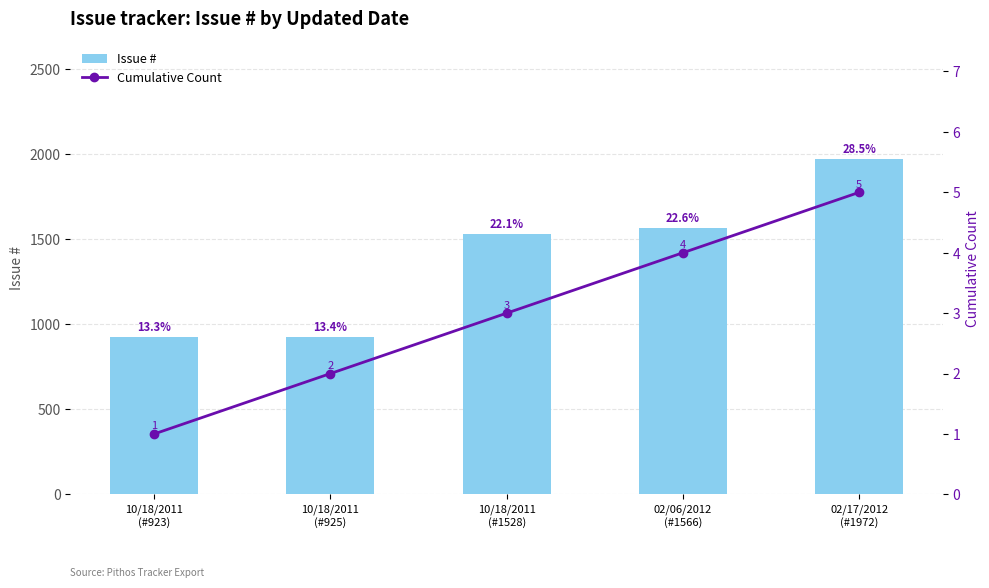

What is the difference between the Issue # values at 02/06/2012
(#1566) and 10/18/2011
(#925)?

641